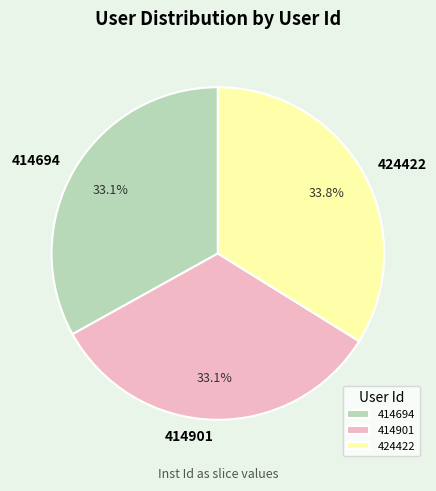

Does any single category account for the majority?

No